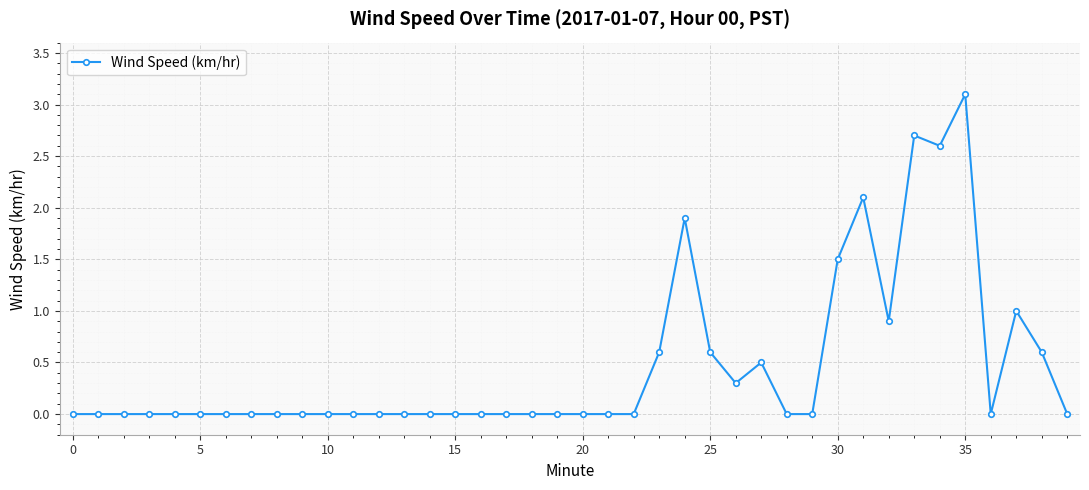

True or false: there are more than 2 points higher than both neighbors.

True